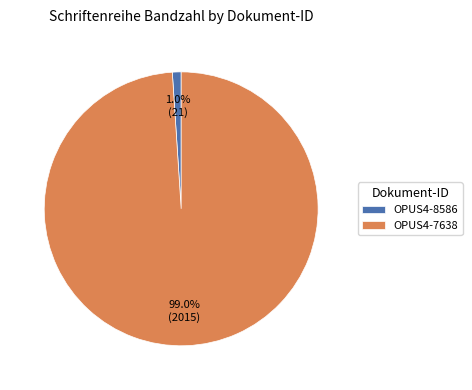

What percentage do OPUS4-7638 and OPUS4-8586 together represent?

100.0%